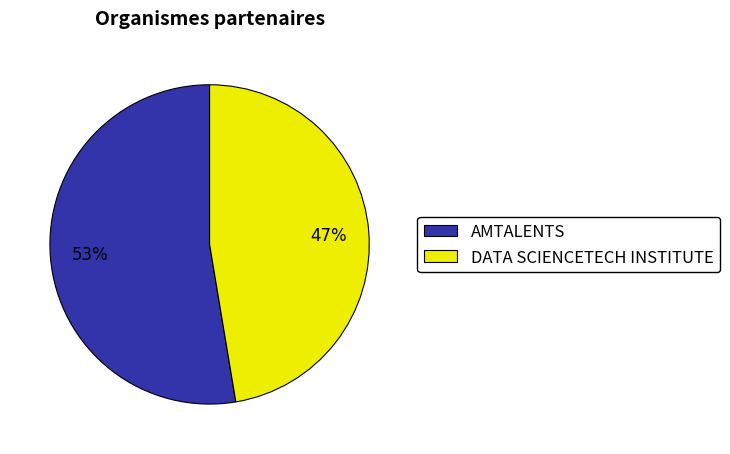

To the nearest percent, what portion does AMTALENTS represent?

53%